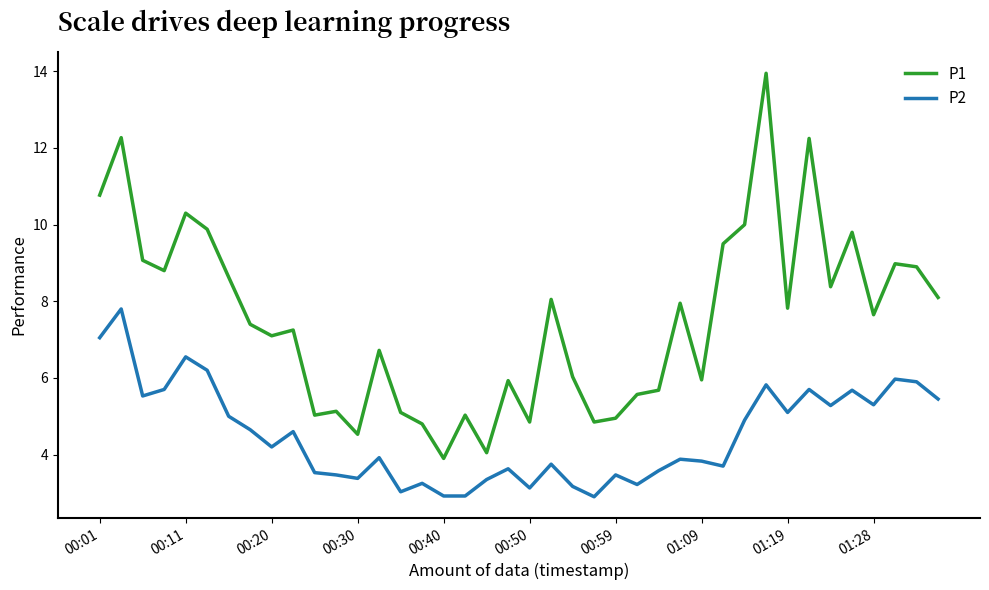

What is the minimum value shown in the chart?

2.9